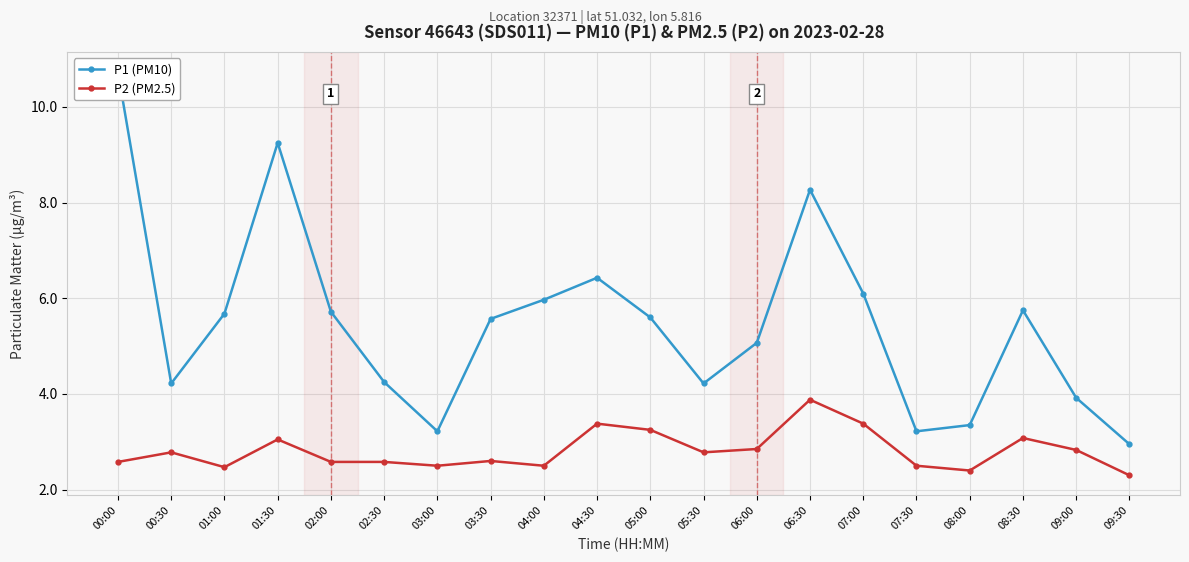

Which series has the widest spread of values?

P1 (PM10)